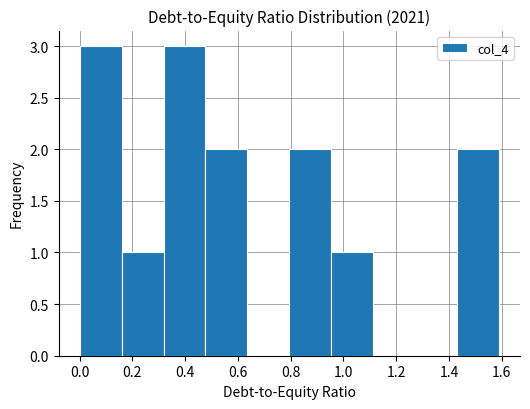

Reading left to right, transcribe this chart: for each bar, give the range it covers on the x-axis and its height. Neither the bar edges nor the heights are printed on the chart, so give them approximately, as read against the axes.

0.00 to 0.16: 3
0.16 to 0.32: 1
0.32 to 0.48: 3
0.48 to 0.64: 2
0.64 to 0.80: 0
0.80 to 0.96: 2
0.96 to 1.12: 1
1.12 to 1.28: 0
1.28 to 1.44: 0
1.44 to 1.60: 2